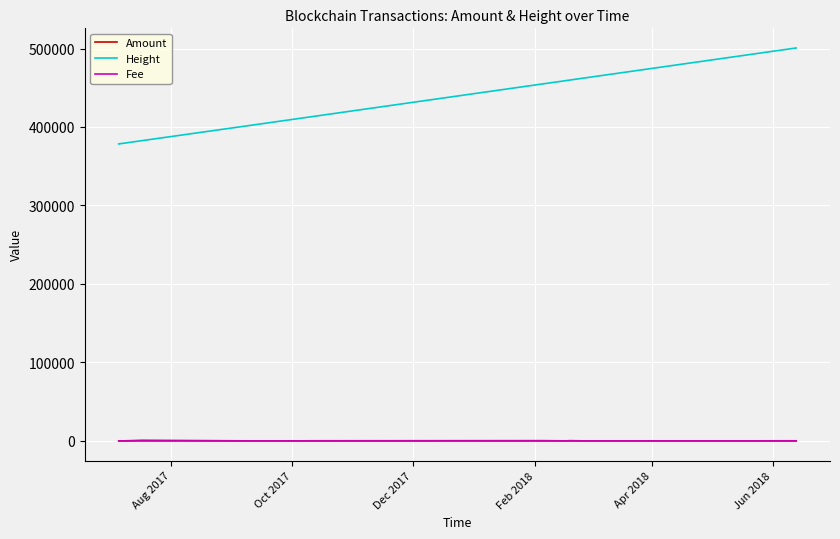

What is the difference between the maximum and second lowest values in the Amount series?

679.5